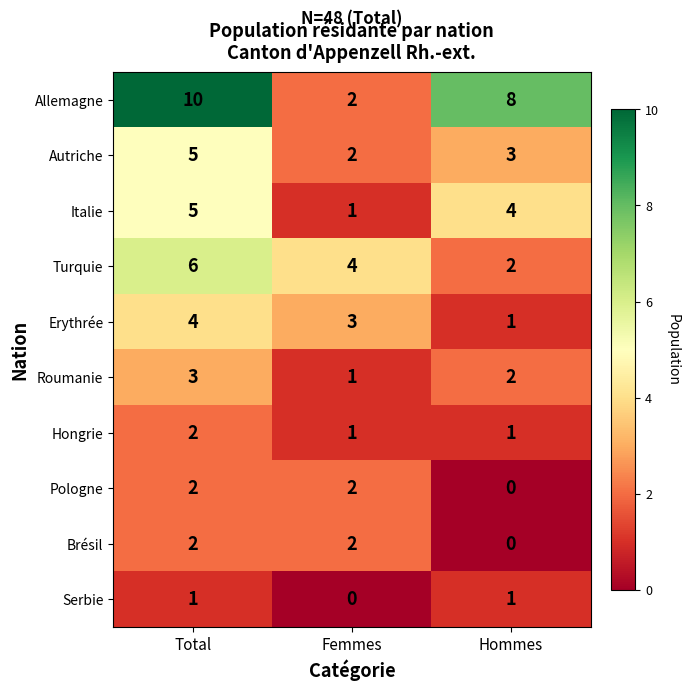

What is the total value across all series at Hommes?

22